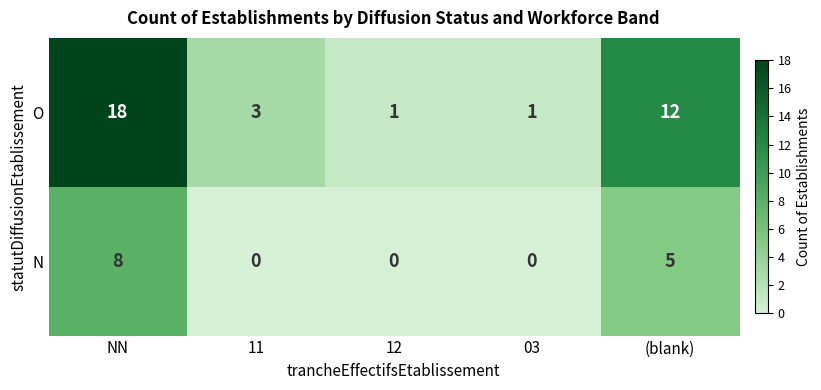

Where is O nearest to the value 9?

(blank)